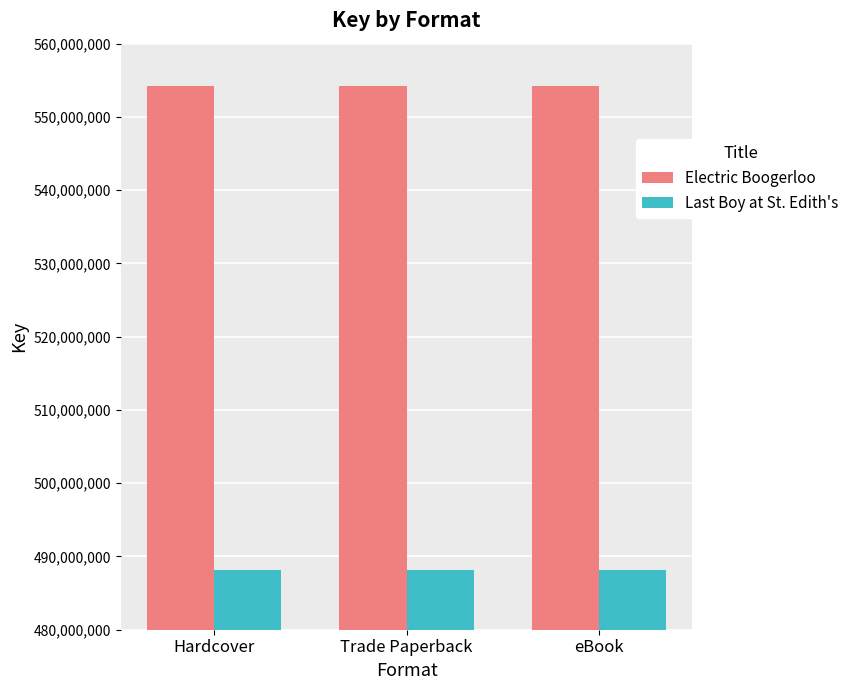

Reading right to left, transcribe all the data shown in this chart.

Electric Boogerloo: 554219718	554219718	554219718
Last Boy at St. Edith's: 488175818	488175818	488175818